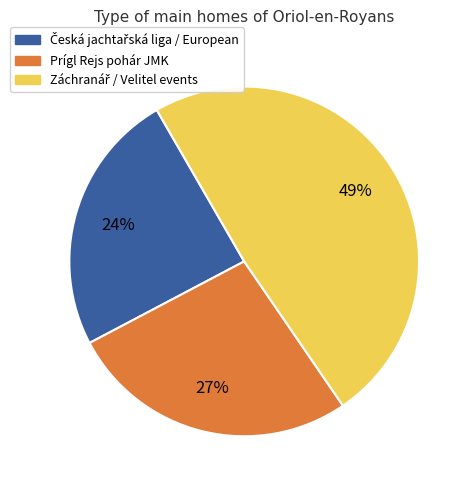

Is there any slice that represents more than half of the pie?

No